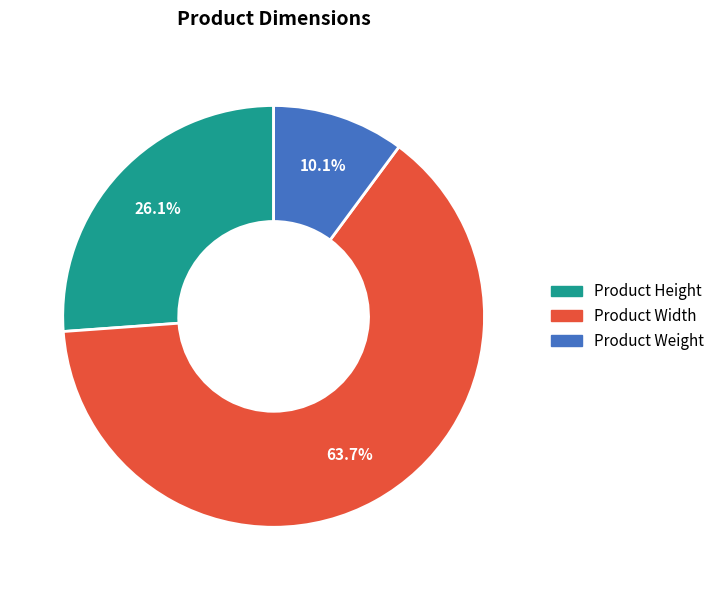

Between Product Width and Product Height, which is larger?

Product Width